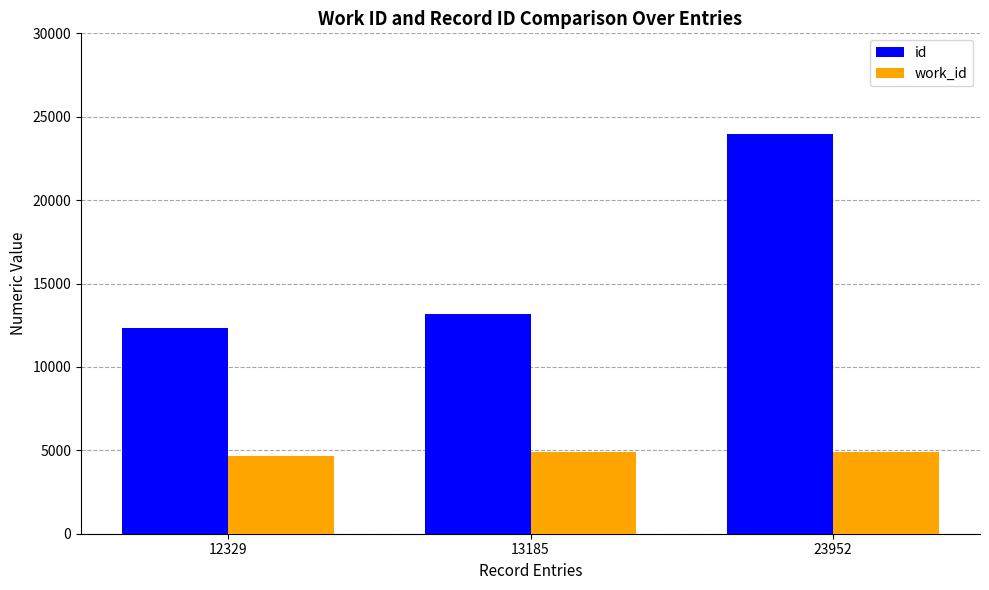

Count the number of data series in this chart.

2